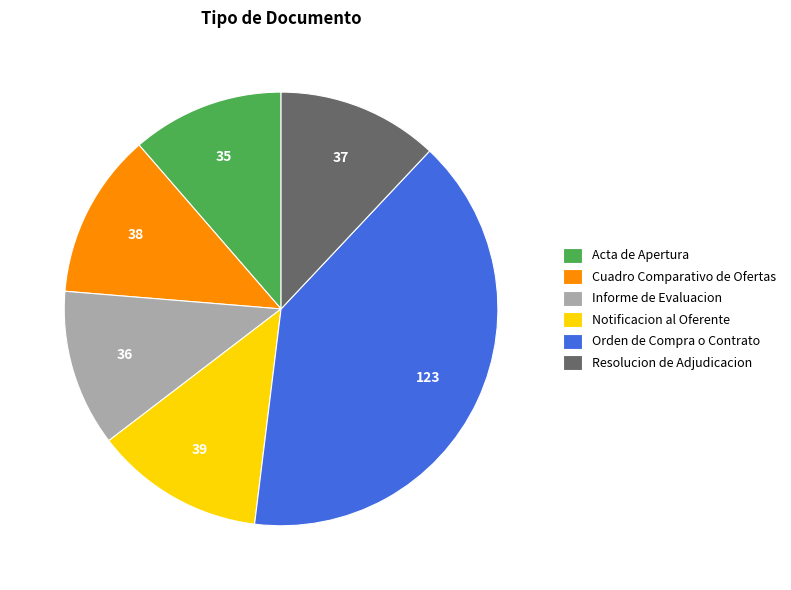

How many slices are in this pie chart?

6